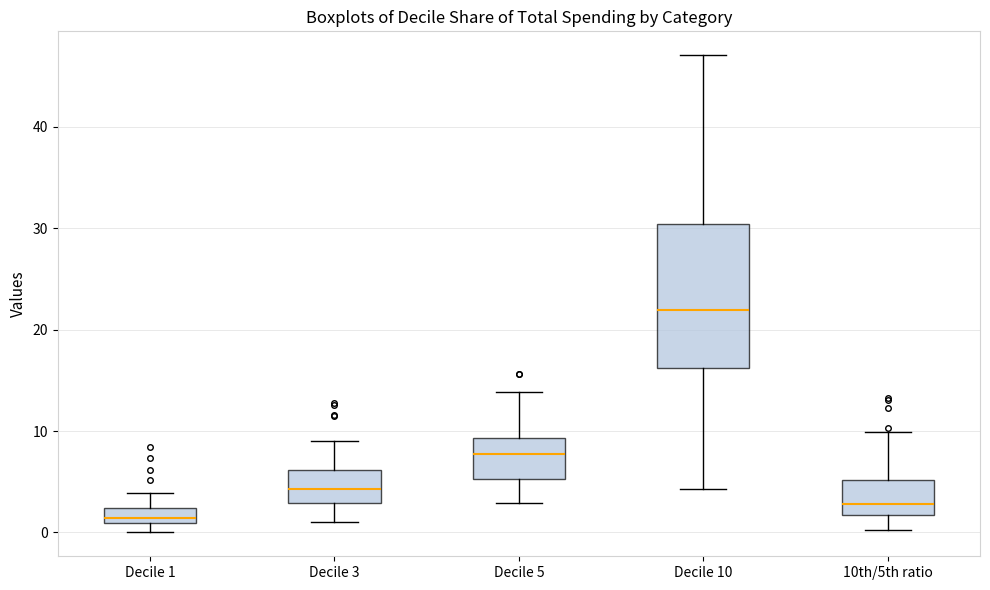

Reading left to right, transcribe this box plot: for each box, give where its median line is, the range the box spans, and where its two whiskers end, as read against the y-axis. The values are not printed on the chart, so give them approximately, as read against the axis.

Decile 1: median 1 (just above the box's lower edge), box 1 to 2, whiskers 0 to 4
Decile 3: median 4, box 3 to 6, whiskers 1 to 9
Decile 5: median 8, box 5 to 9, whiskers 3 to 14
Decile 10: median 22, box 16 to 30, whiskers 4 to 47
10th/5th ratio: median 3, box 2 to 5, whiskers 0 to 10